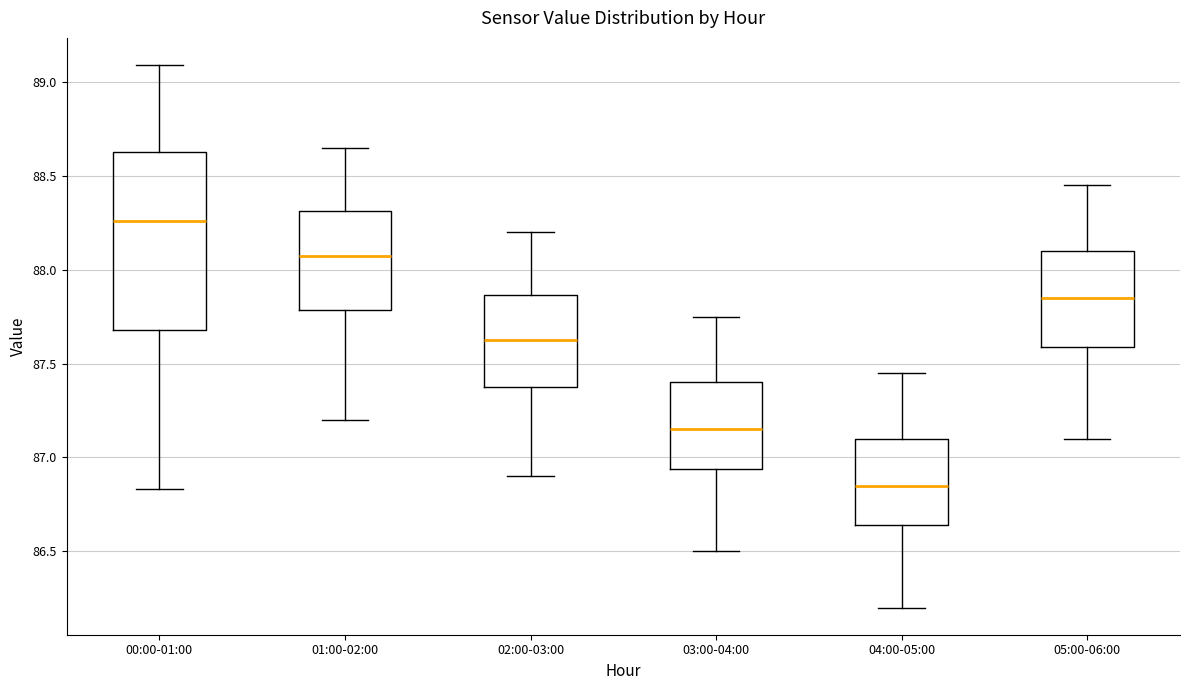

Reading left to right, transcribe this box plot: for each box, give where its median line is, the range the box spans, and where its two whiskers end, as read against the y-axis. The values are not printed on the chart, so give them approximately, as read against the axis.

00:00-01:00: median 88.25, box 87.70 to 88.65, whiskers 86.85 to 89.10
01:00-02:00: median 88.10, box 87.80 to 88.30, whiskers 87.20 to 88.65
02:00-03:00: median 87.65, box 87.40 to 87.85, whiskers 86.90 to 88.20
03:00-04:00: median 87.15, box 86.95 to 87.40, whiskers 86.50 to 87.75
04:00-05:00: median 86.85, box 86.65 to 87.10, whiskers 86.20 to 87.45
05:00-06:00: median 87.85, box 87.60 to 88.10, whiskers 87.10 to 88.45